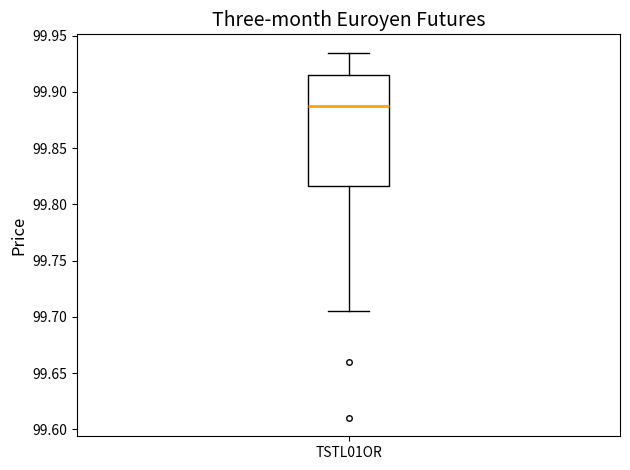

Transcribe this box plot: give where the median line is, the range the box spans, and where the two whiskers end, as read against the y-axis. The values are not printed on the chart, so give them approximately, as read against the axis.

median 99.890, box 99.815 to 99.915, whiskers 99.705 to 99.935